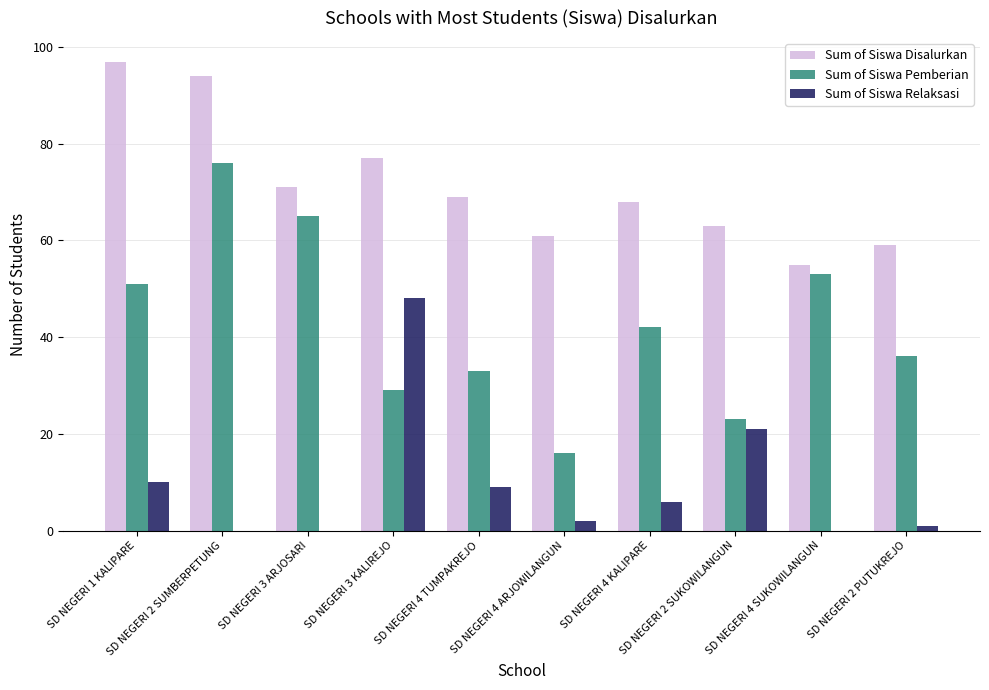

Are the bars grouped side by side (vs. stacked)?

Yes